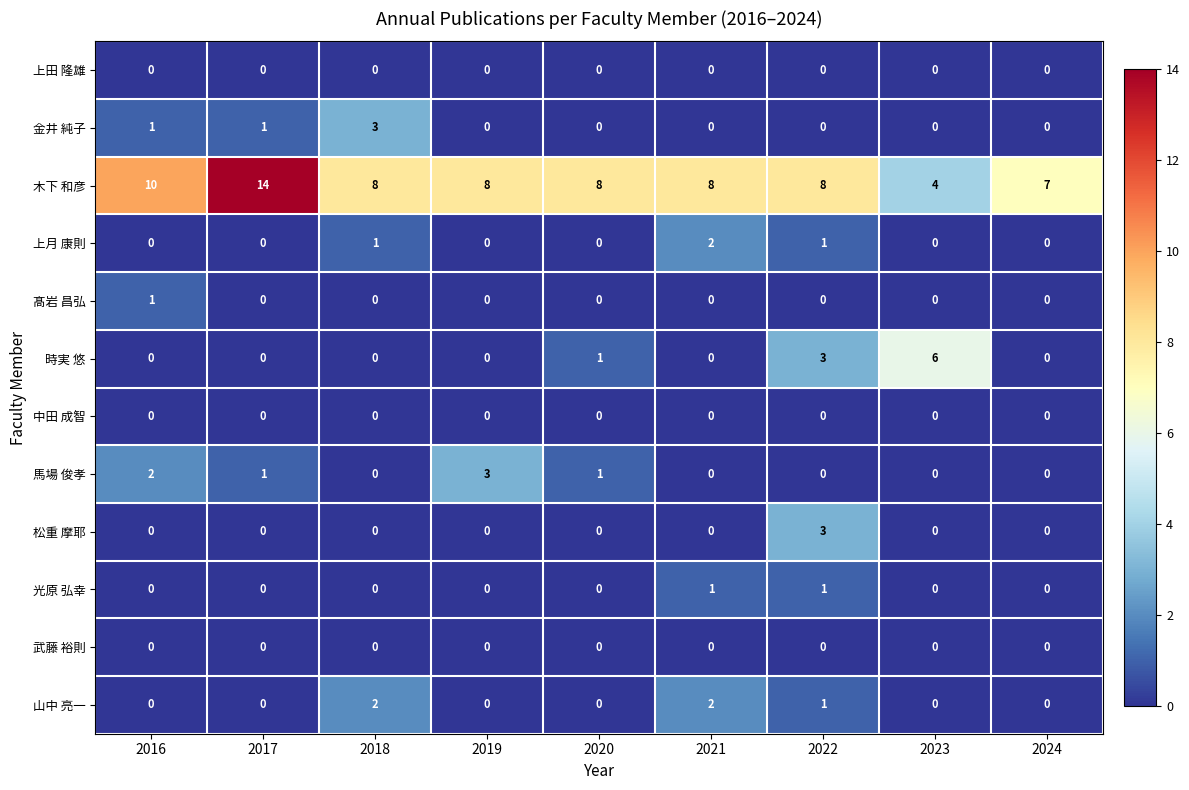

What is the sum of all 上月 康則 values?

4